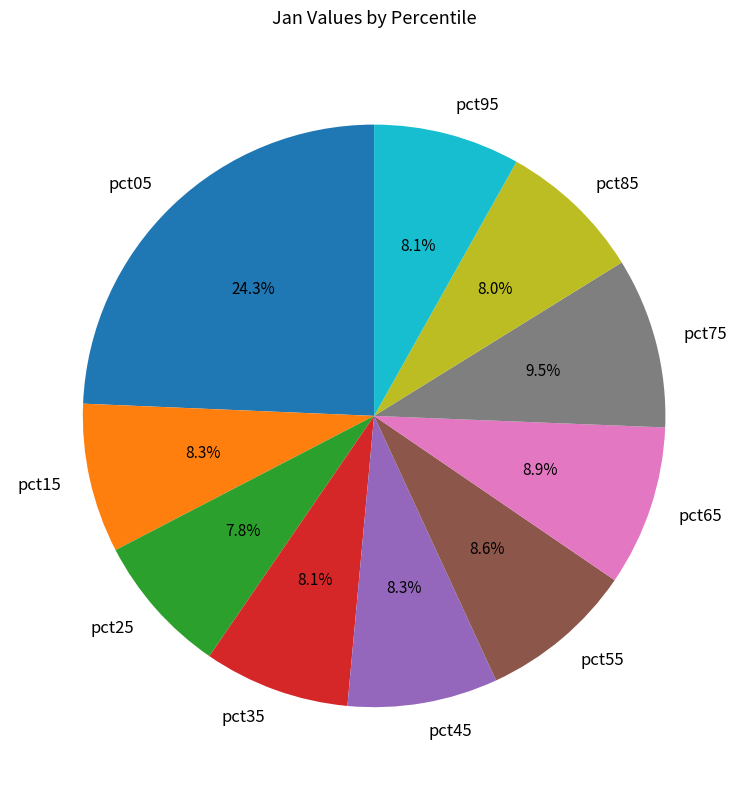

To the nearest percent, what is the average slice percentage?

10%